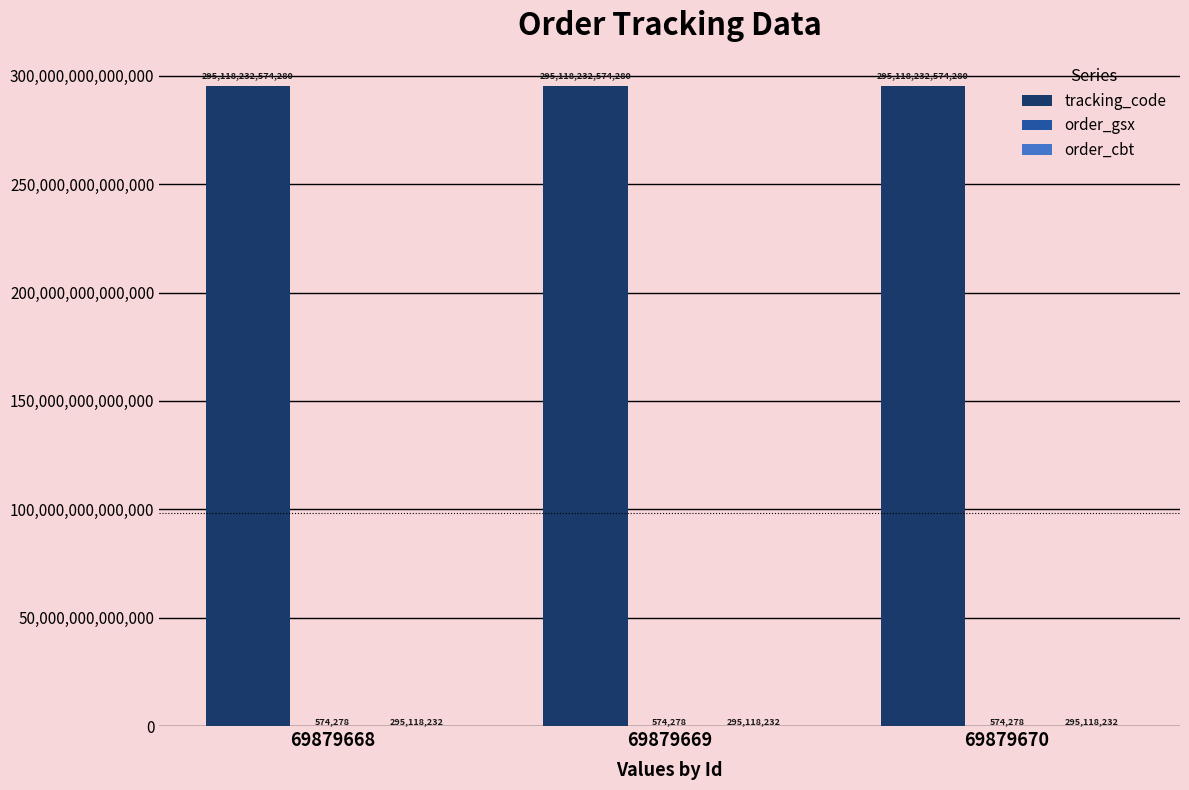

Does the chart contain stacked bars?

No